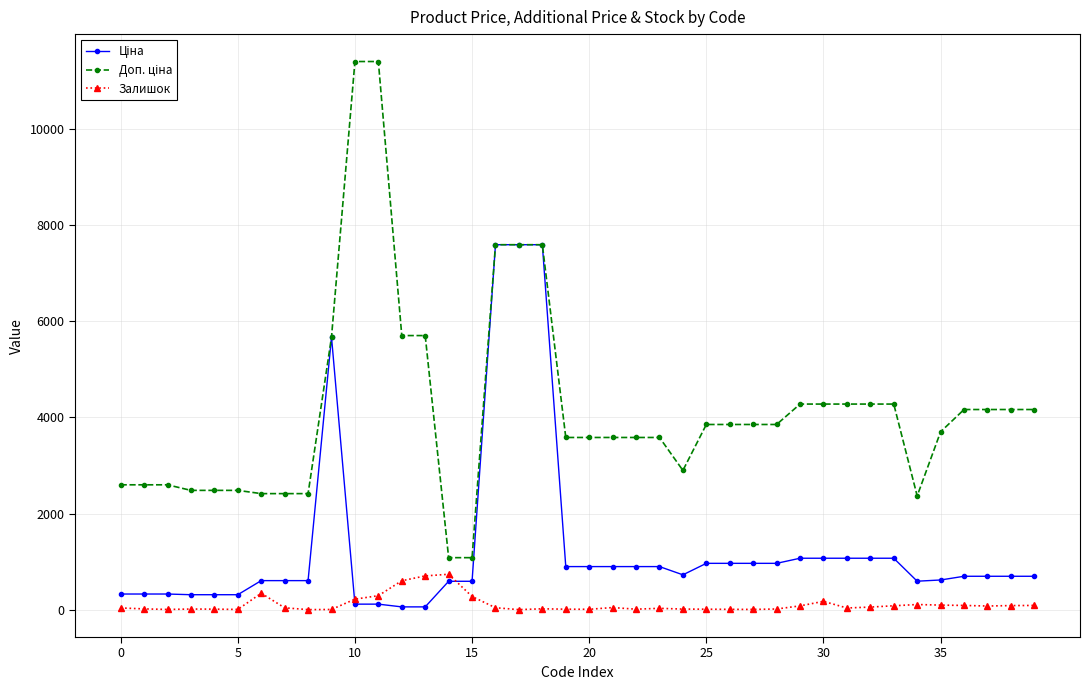

What is the maximum value shown in the chart?

11410.0